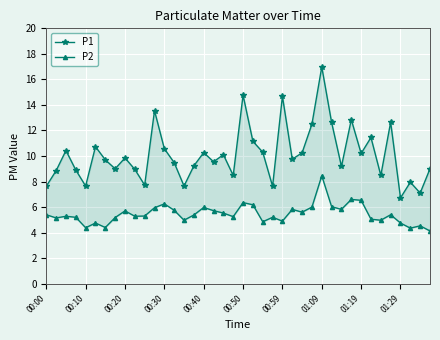

Where does the P2 series first go above 5?

00:00